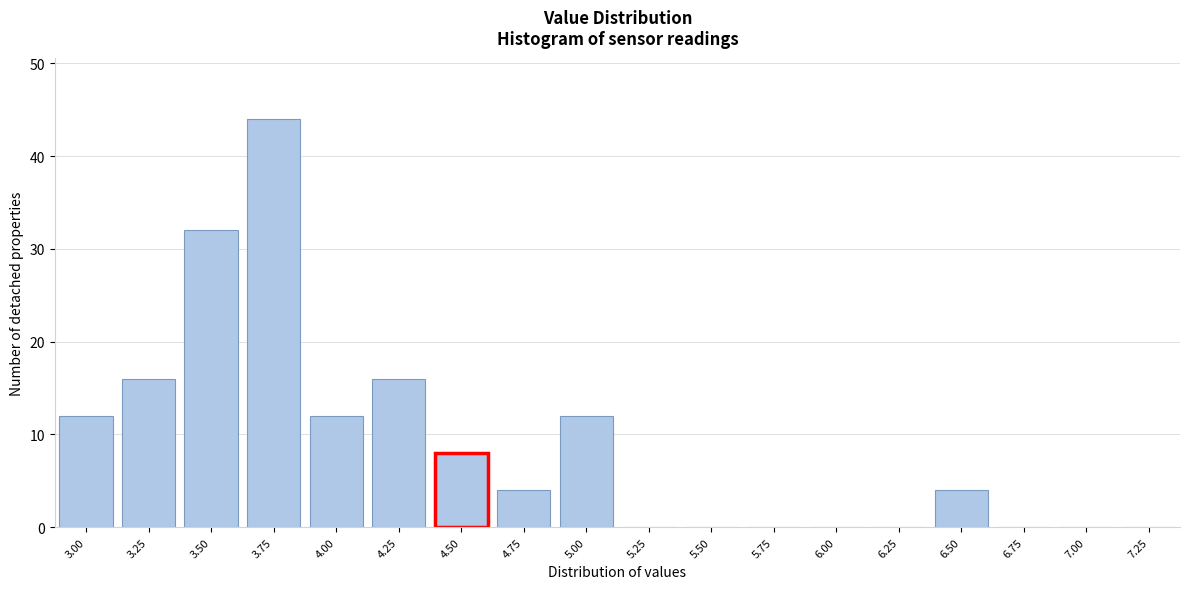

Reading left to right, list all the values displayed in this chart.

3.00=12	3.25=16	3.50=32	3.75=44	4.00=12	4.25=16	4.50=8	4.75=4	5.00=12	5.25=0	5.50=0	5.75=0	6.00=0	6.25=0	6.50=4	6.75=0	7.00=0	7.25=0